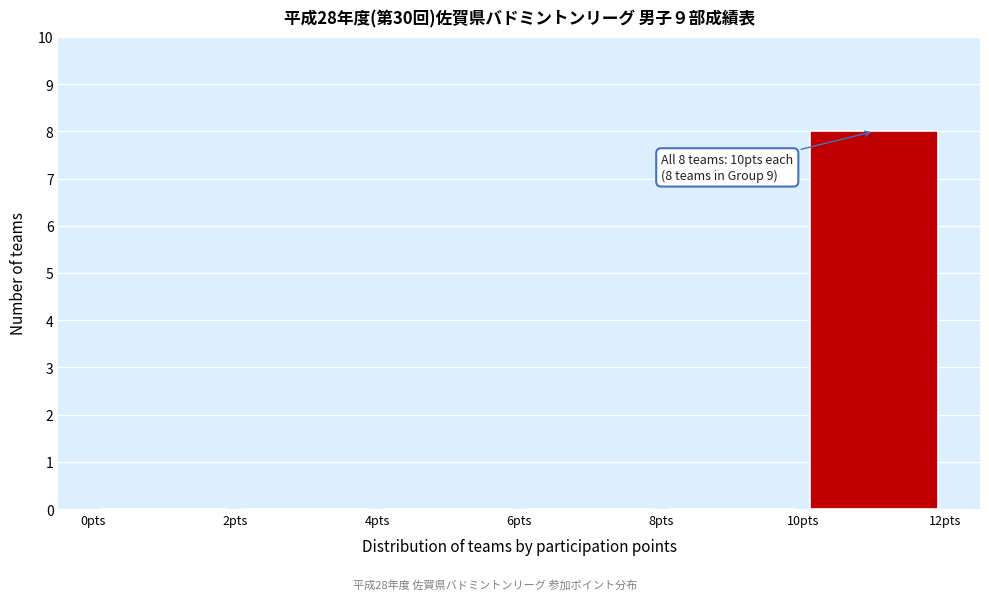

Which range on the x-axis has the tallest bar?

10 to 12